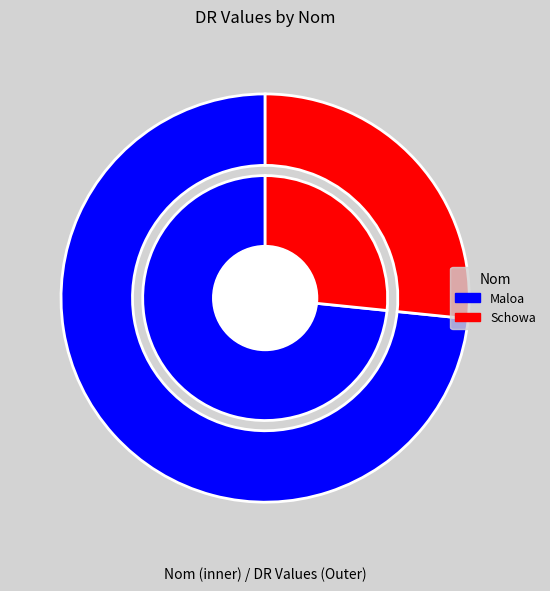

Between Maloa and Schowa, which is larger?

Maloa